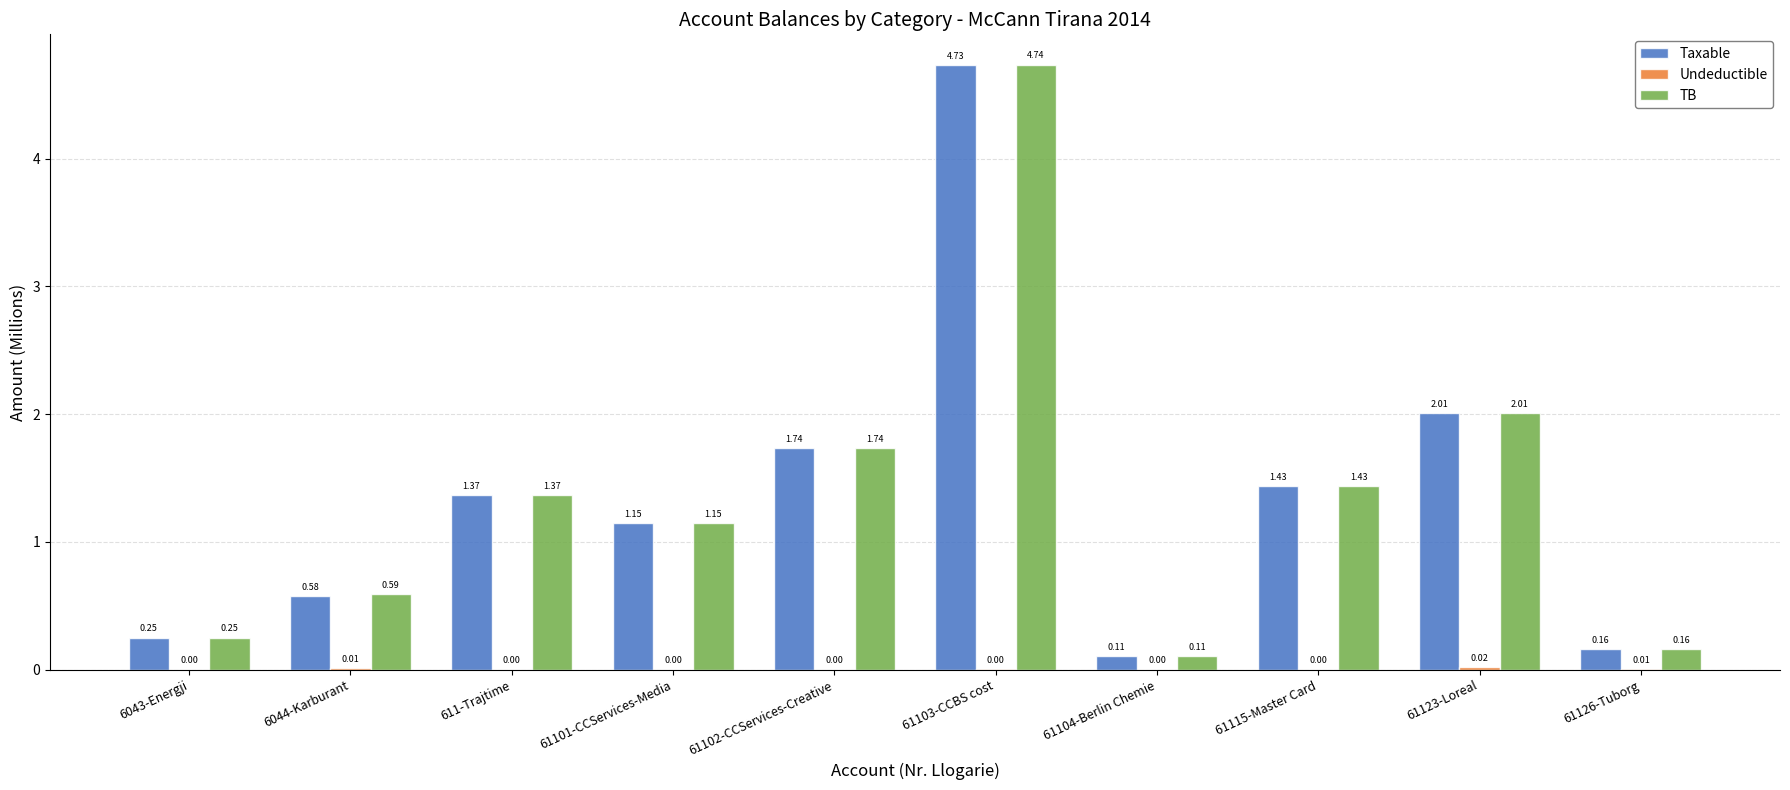

What is the total value across all series at 61115-Master Card?

2.9